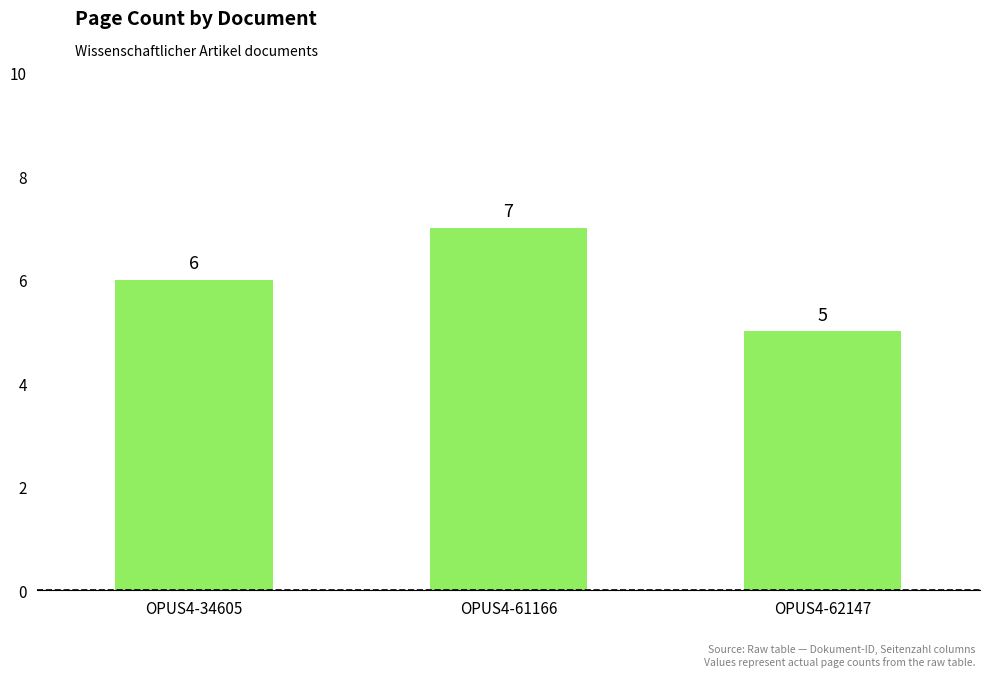

How many distinct data groups are displayed?

1